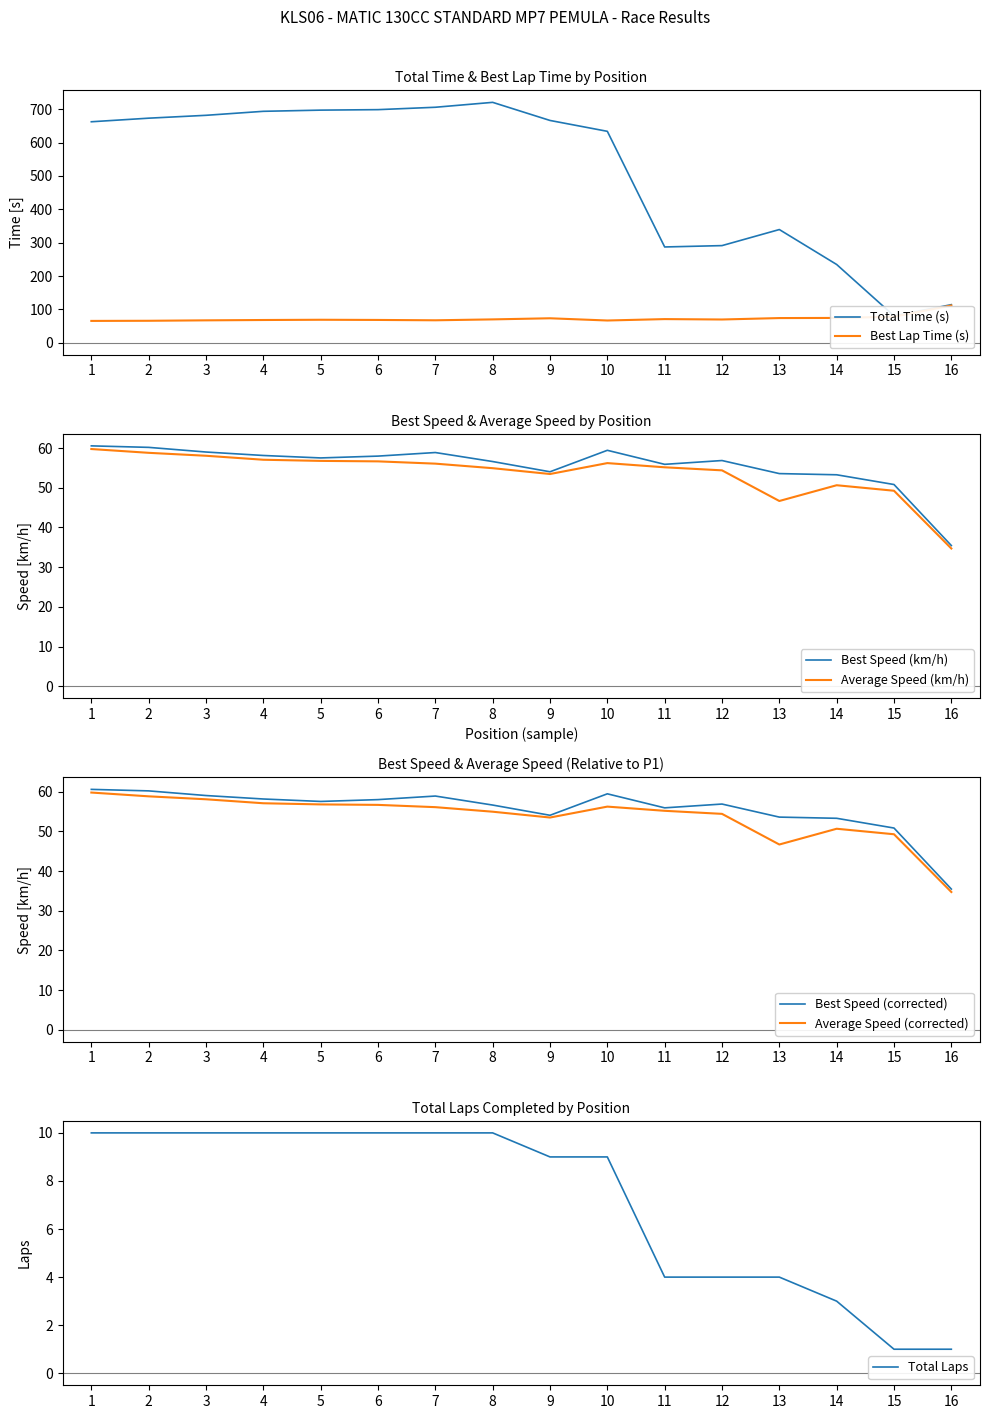

True or false: Average Speed and Total Time intersect in this chart.

False